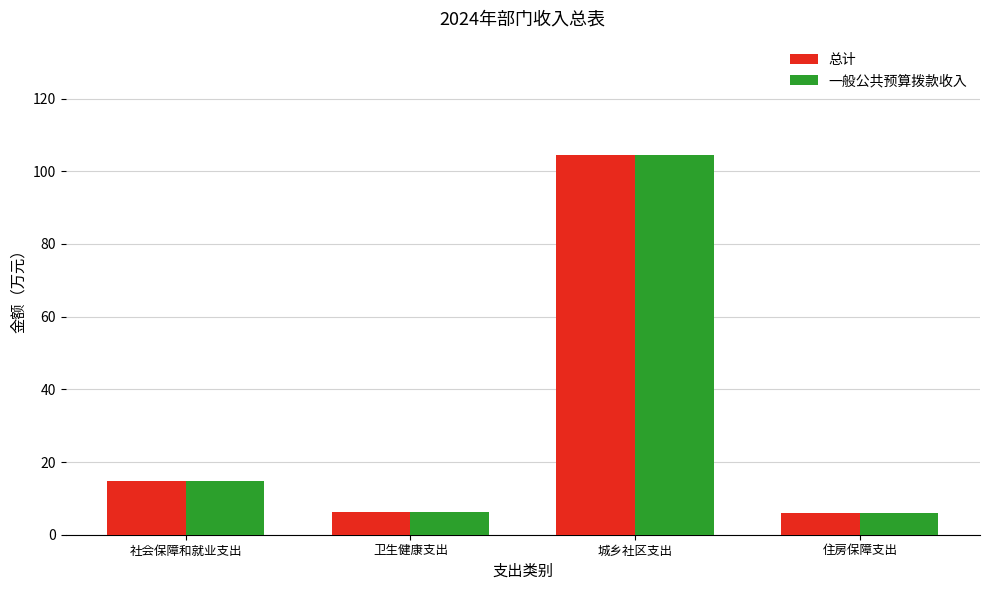

At how many categories does at least one series exceed 59?

1